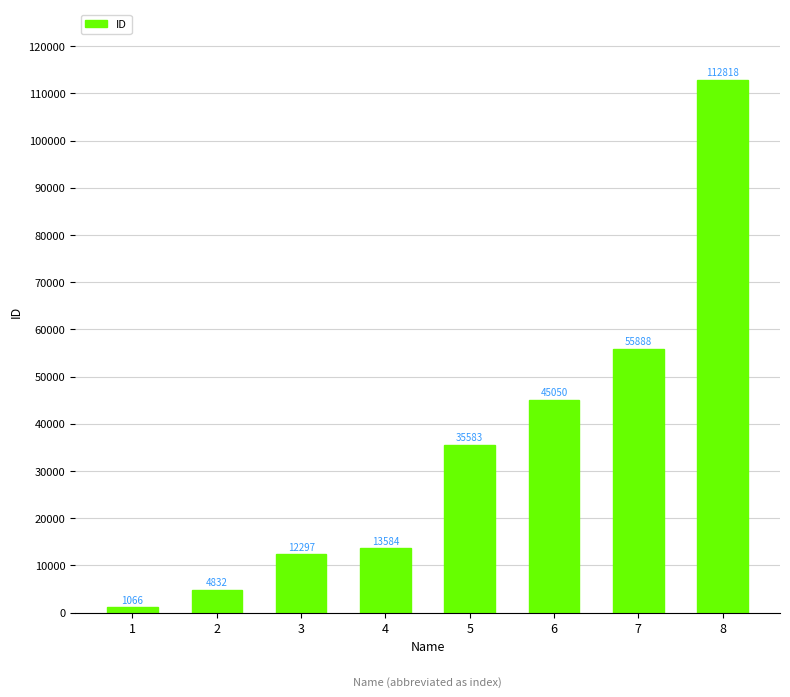

At which label is the value closest to 56942?

7